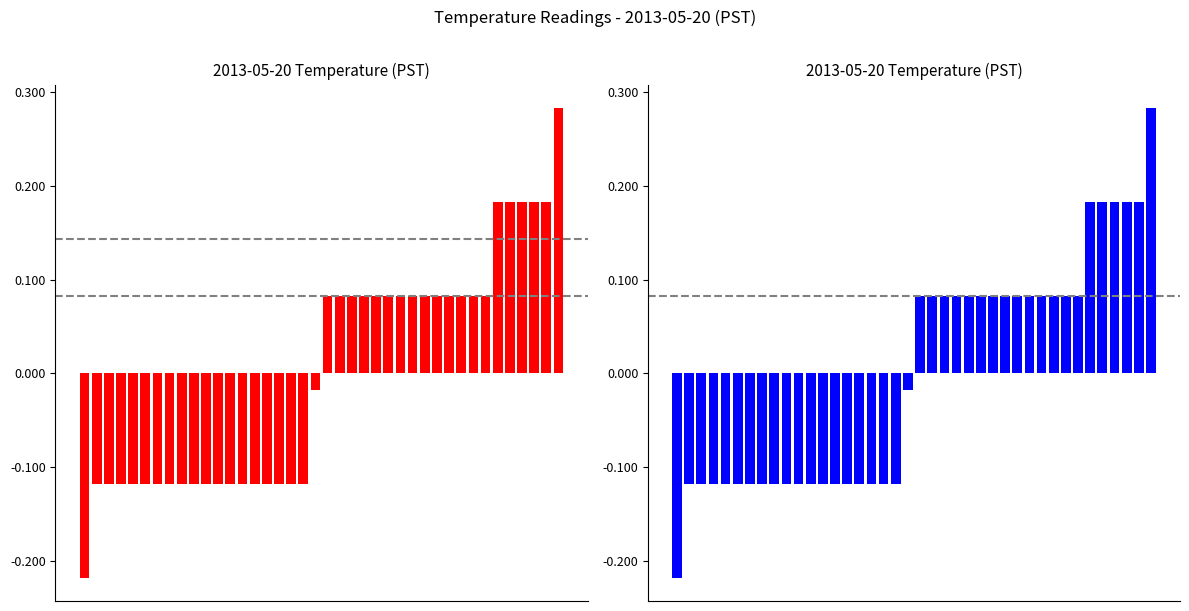

What is the value of the 33rd bar from the left?

0.1